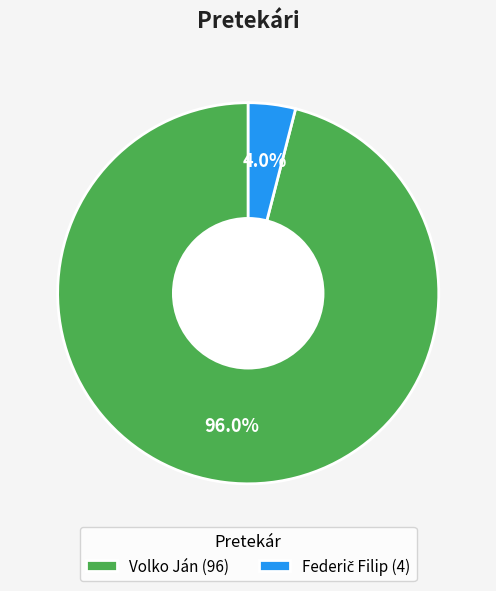

What portion of the pie excludes Volko Ján (96)?

4.0%